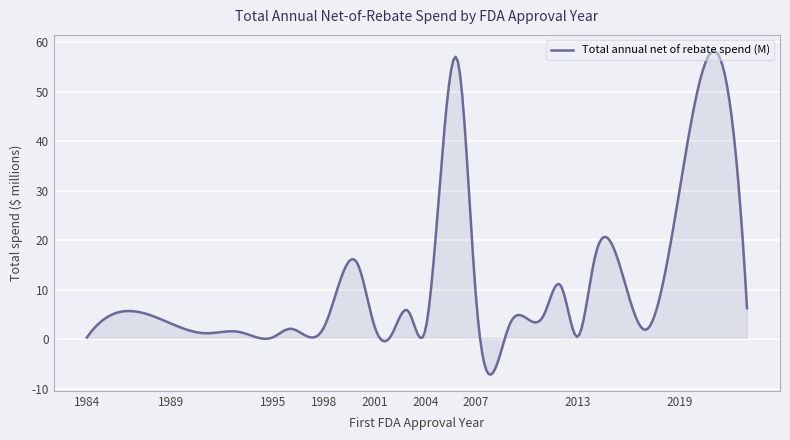

What is the greatest value displayed?

58.2